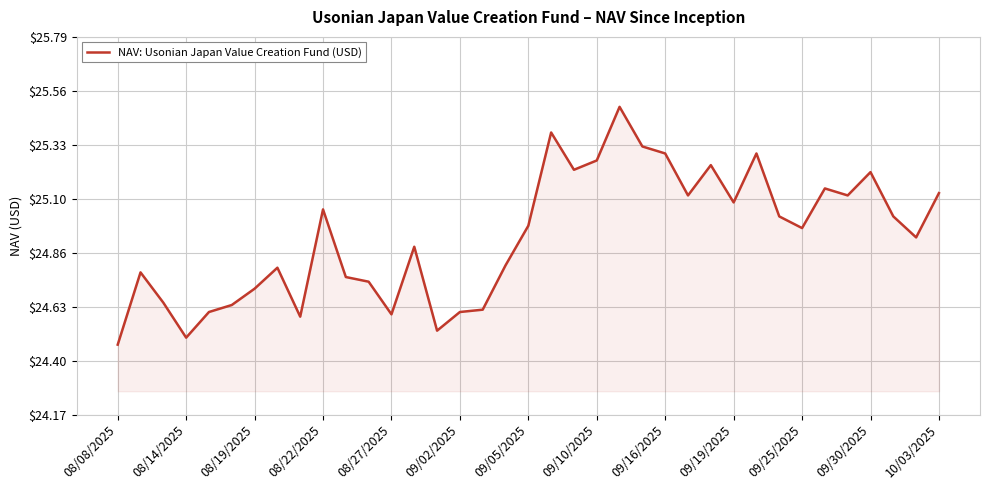

What is the greatest value displayed?

25.5